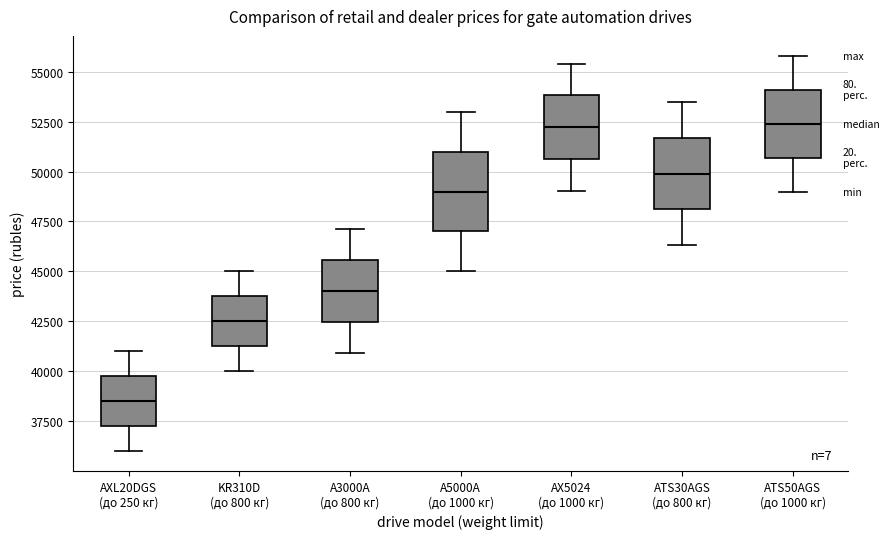

Reading left to right, transcribe this box plot: for each box, give where its median line is, the range the box spans, and where its two whiskers end, as read against the y-axis. The values are not printed on the chart, so give them approximately, as read against the axis.

AXL20DGS (до 250 кг): median 38500, box 37500 to 40000, whiskers 36000 to 41000
KR310D (до 800 кг): median 42500, box 41500 to 44000, whiskers 40000 to 45000
A3000A (до 800 кг): median 44000, box 42500 to 45500, whiskers 41000 to 47000
A5000A (до 1000 кг): median 49000, box 47000 to 51000, whiskers 45000 to 53000
AX5024 (до 1000 кг): median 52000, box 50500 to 54000, whiskers 49000 to 55500
ATS30AGS (до 800 кг): median 50000, box 48000 to 51500, whiskers 46500 to 53500
ATS50AGS (до 1000 кг): median 52500, box 50500 to 54000, whiskers 49000 to 56000